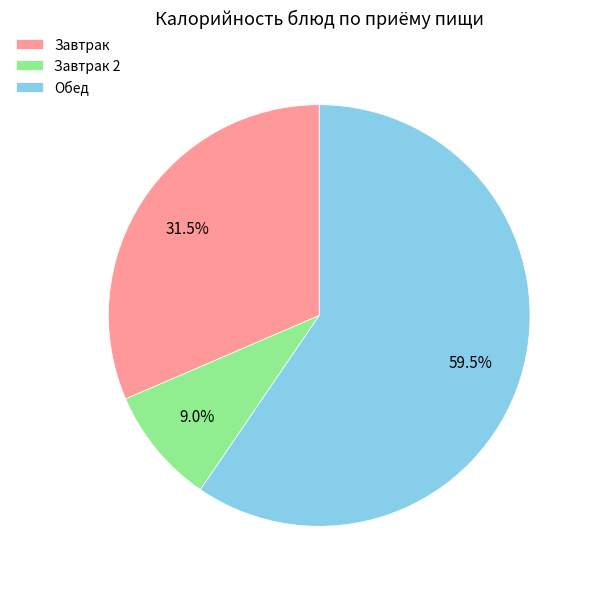

Between Завтрак 2 and Завтрак, which is larger?

Завтрак